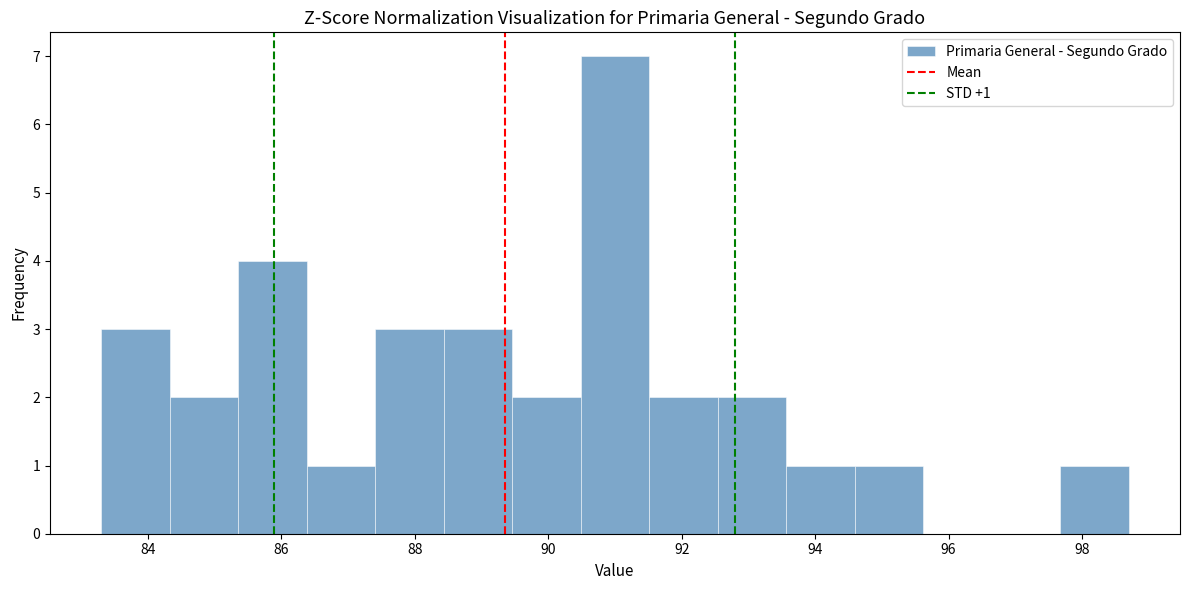

Over which range of the x-axis is the bar tallest?

90.4 to 91.6